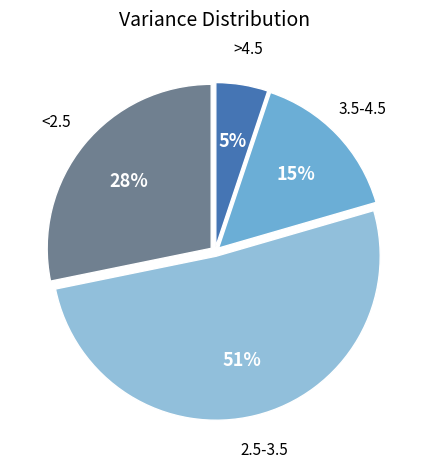

Does any single category account for the majority?

Yes